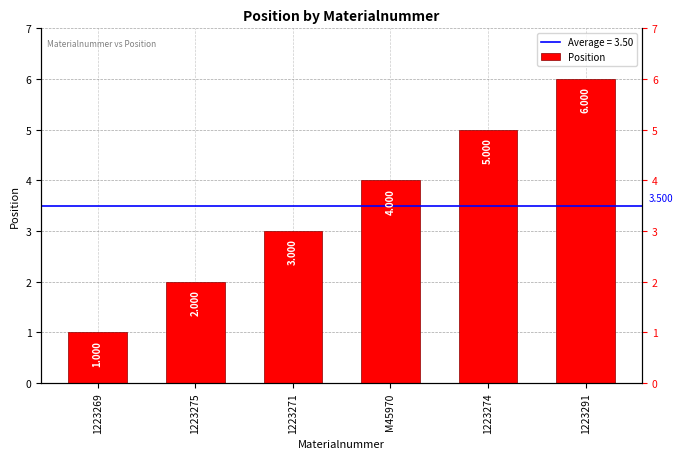

What is the difference between the values at 1223274 and 1223275?

3